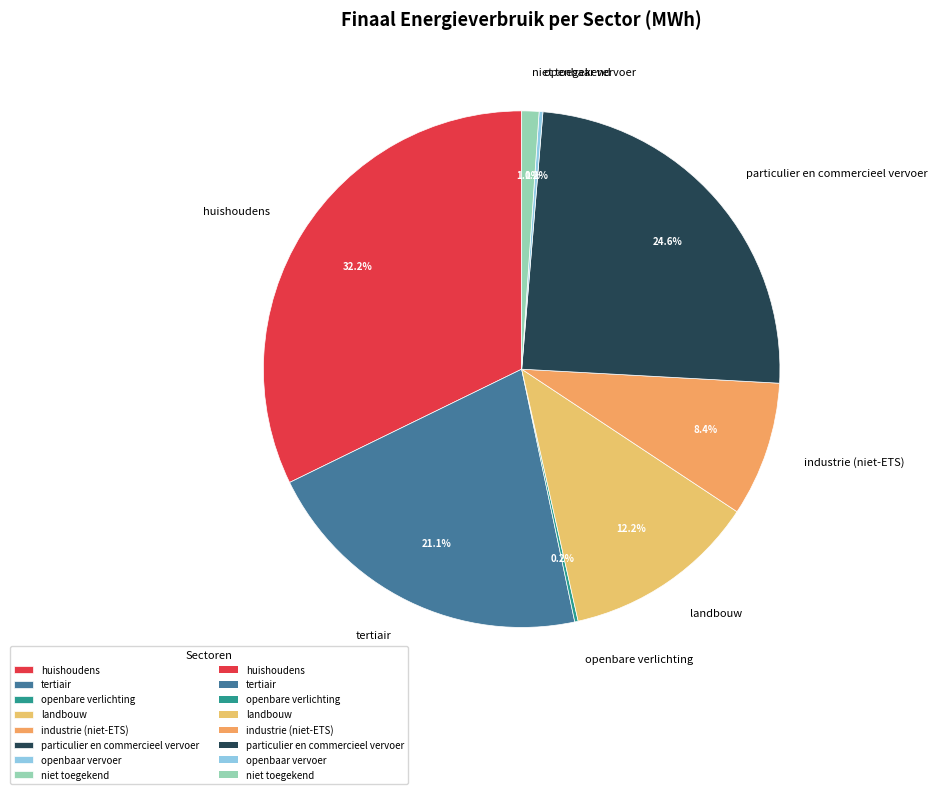

To the nearest percent, what portion does landbouw represent?

12%